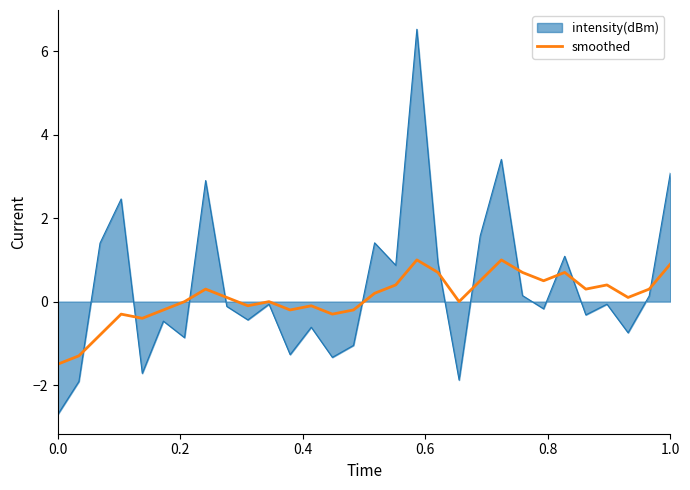

Which series has the largest range (max minus min)?

intensity(dBm)